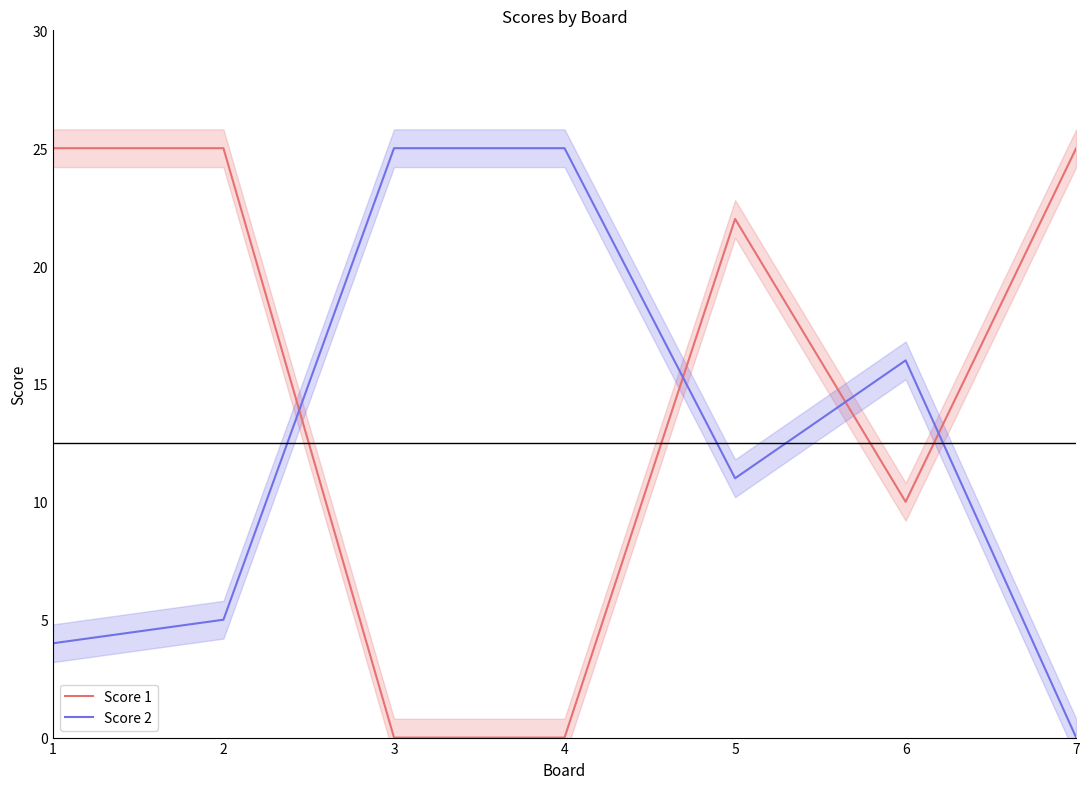

What are all the series names shown in the legend?

Score 1, Score 2